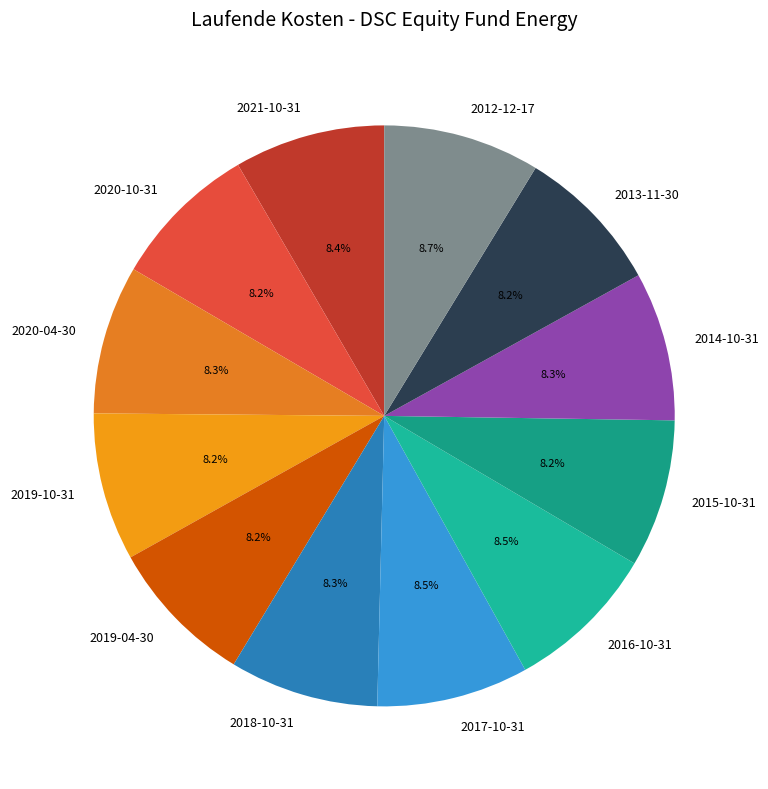

What percentage is NOT represented by 2020-04-30?

91.7%